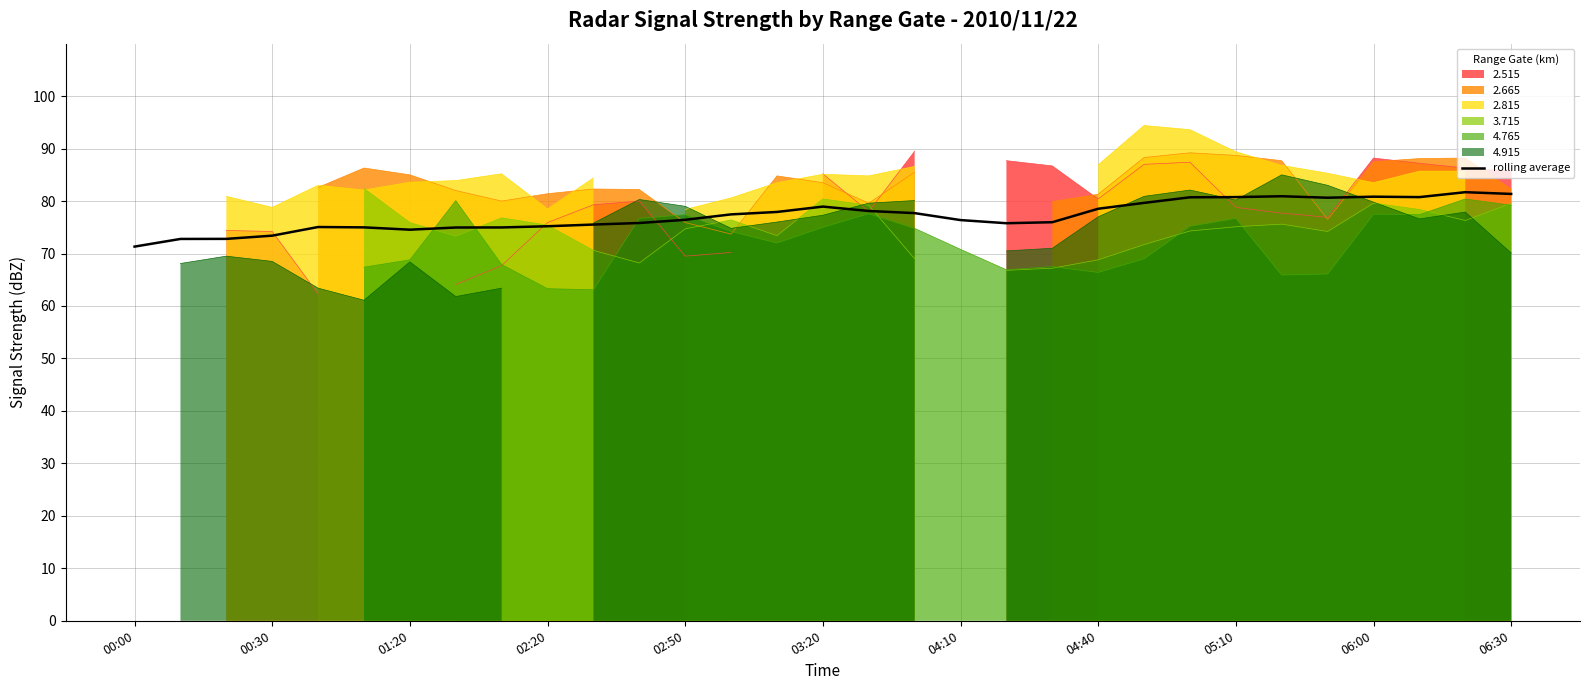

What is the minimum value for rolling average?

71.3